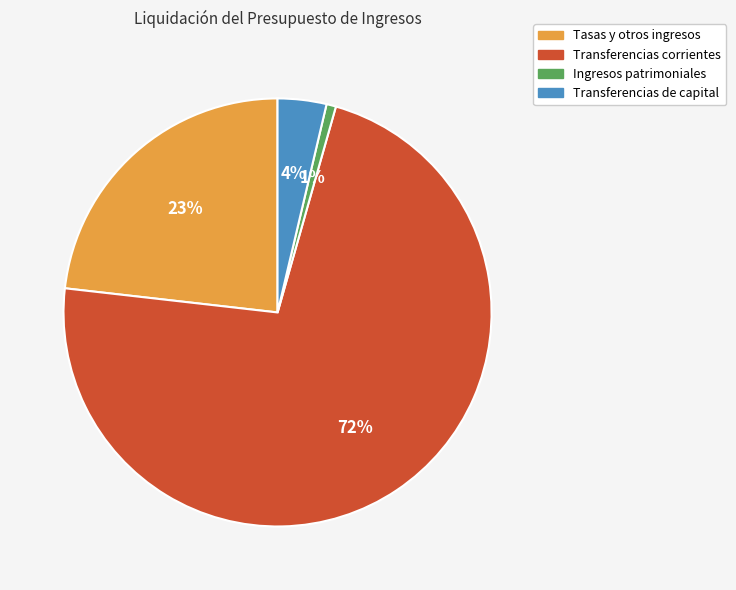

Is it true that Transferencias corrientes is 72% of the pie?

True